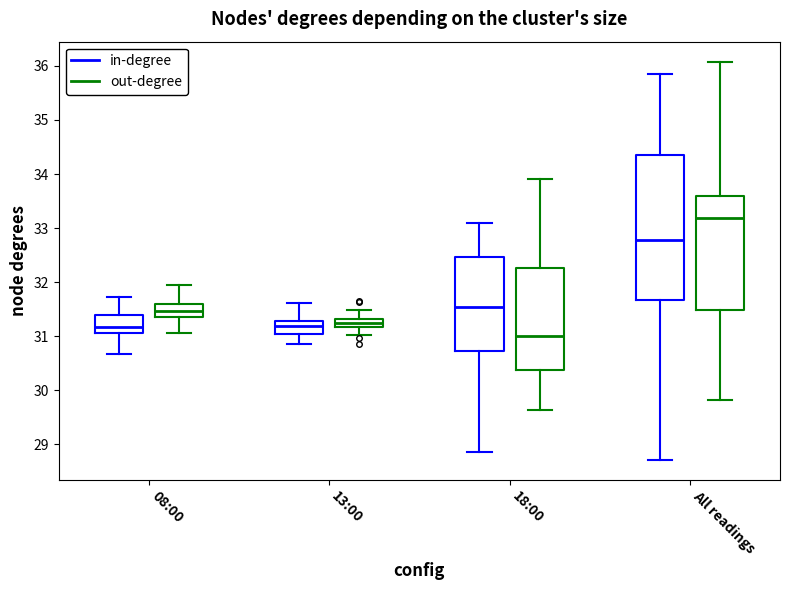

Where does the lower whisker of the box for 08:00 (in-degree) end on the y-axis? The values are not printed on the chart, so give them approximately, as read against the axis.

30.7